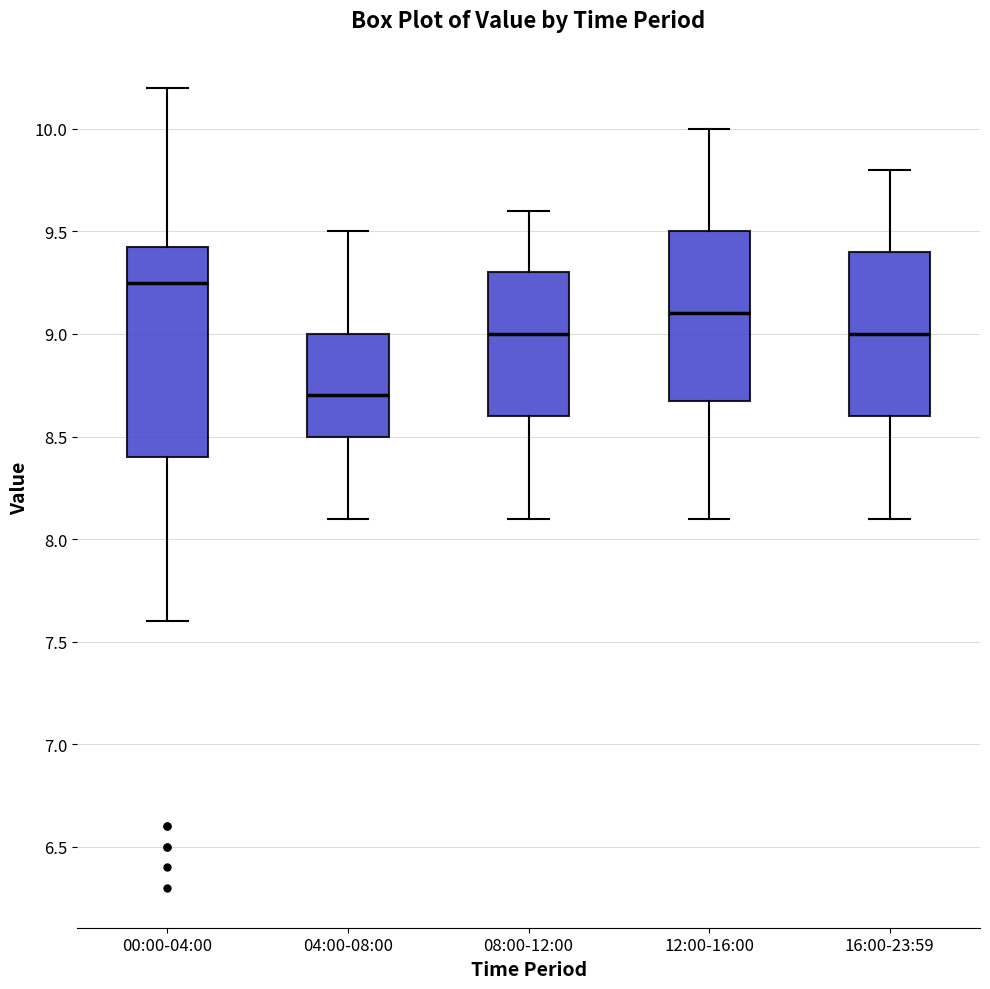

Reading left to right, transcribe this box plot: for each box, give where its median line is, the range the box spans, and where its two whiskers end, as read against the y-axis. The values are not printed on the chart, so give them approximately, as read against the axis.

00:00-04:00: median 9.25, box 8.40 to 9.45, whiskers 7.60 to 10.20
04:00-08:00: median 8.70, box 8.50 to 9.00, whiskers 8.10 to 9.50
08:00-12:00: median 9.00, box 8.60 to 9.30, whiskers 8.10 to 9.60
12:00-16:00: median 9.10, box 8.70 to 9.50, whiskers 8.10 to 10.00
16:00-23:59: median 9.00, box 8.60 to 9.40, whiskers 8.10 to 9.80